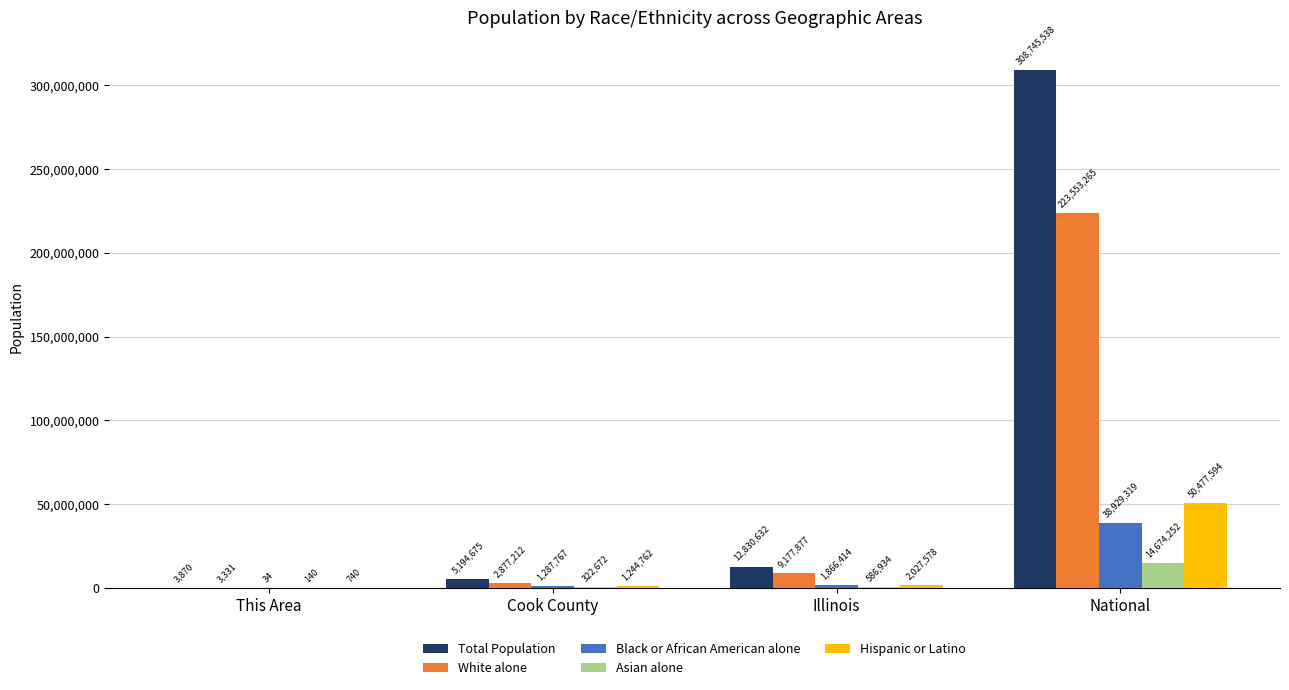

What is the approximate value of White alone at This Area?

3331